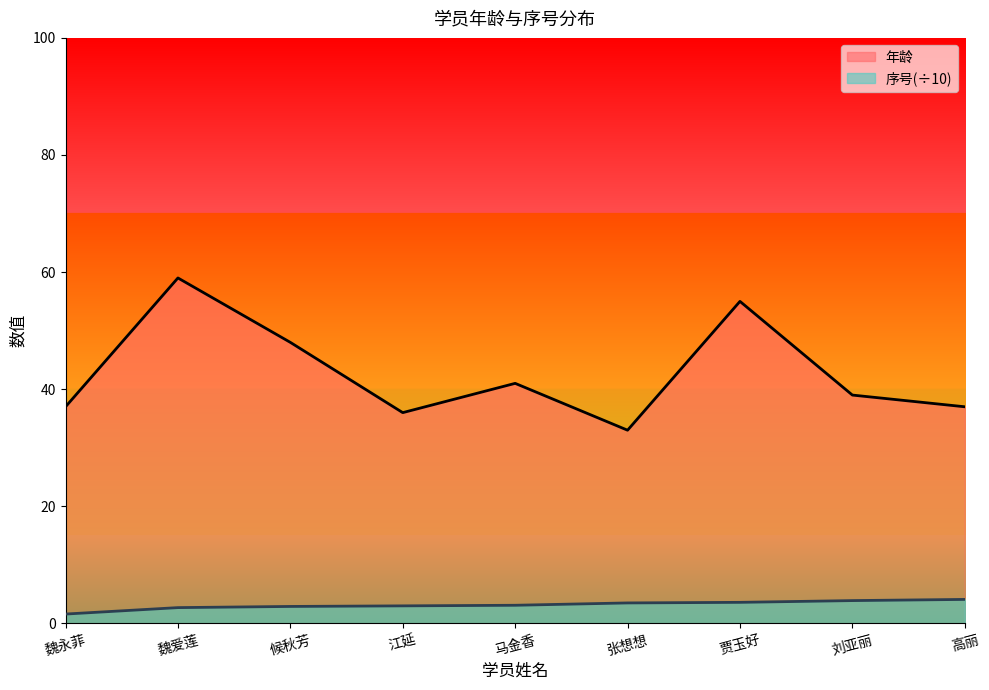

What is the label of the 9th point from the right?

魏永菲